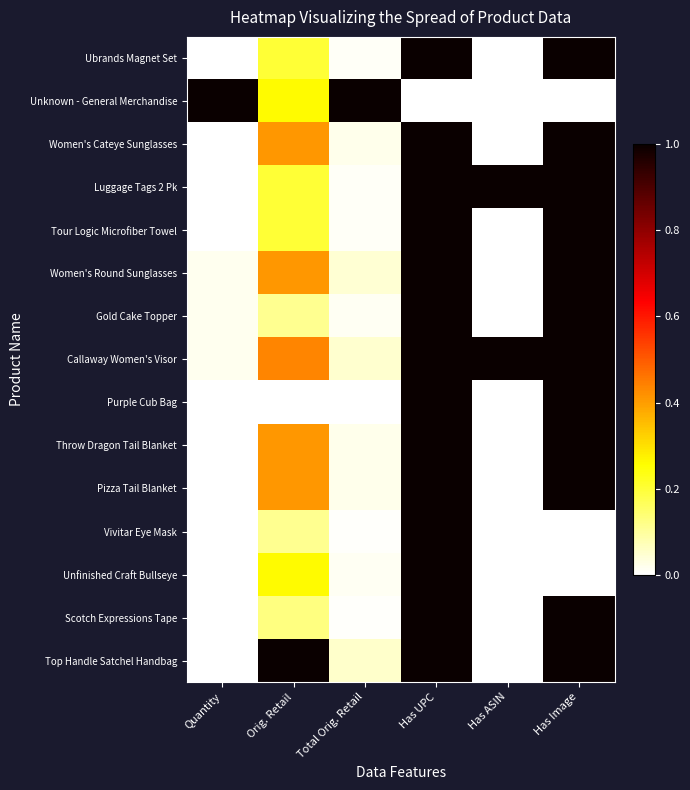

At how many categories does at least one series exceed 0?

6